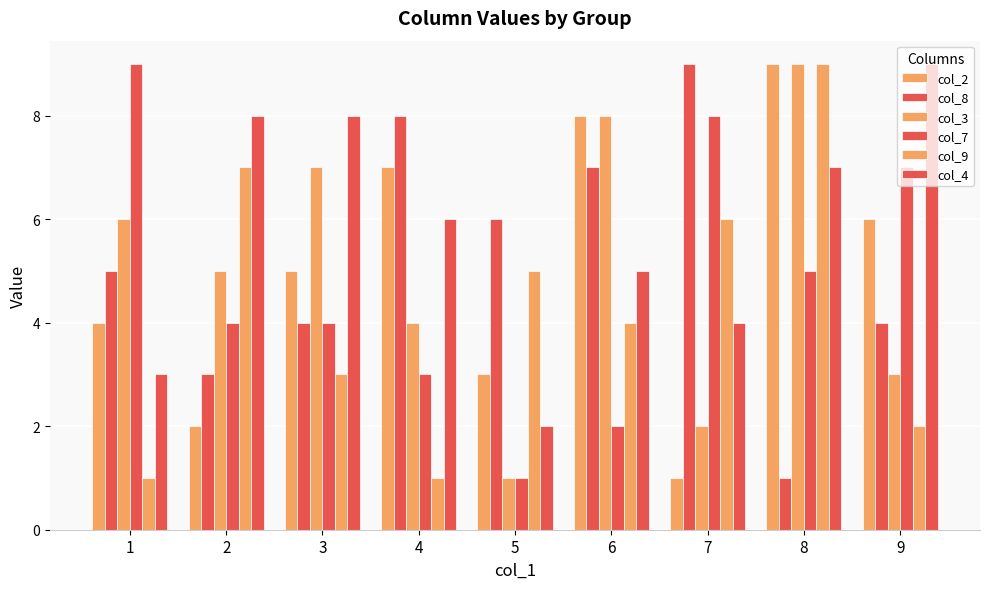

How many data points does each series have?

9